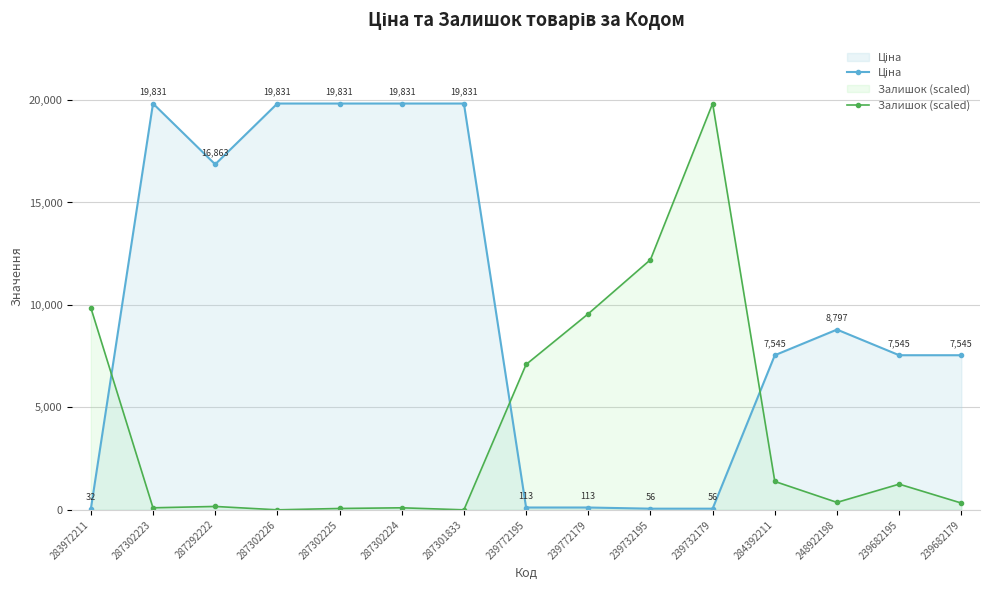

At how many categories does at least one series exceed 11802?

8